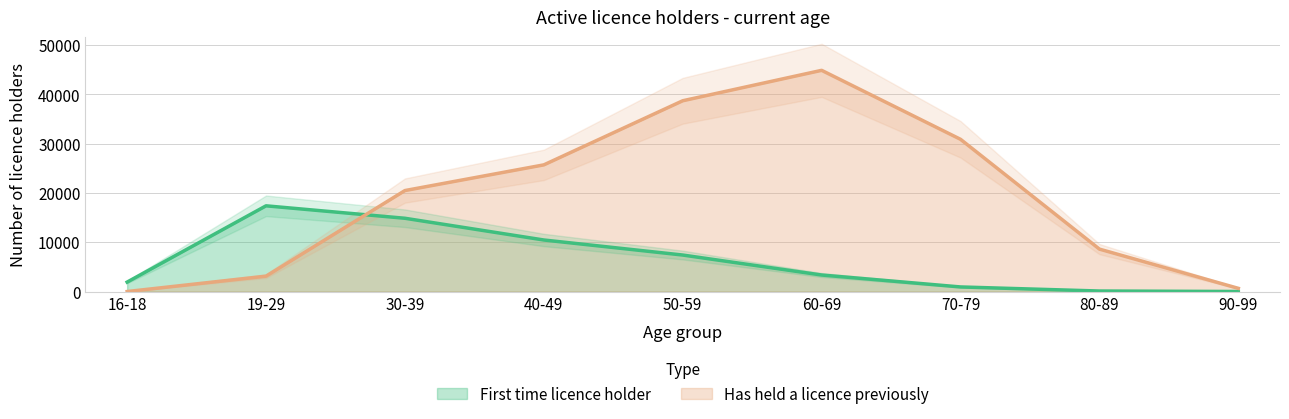

Where do First time licence holder and Has held a licence previously first cross each other?

19-29 and 30-39